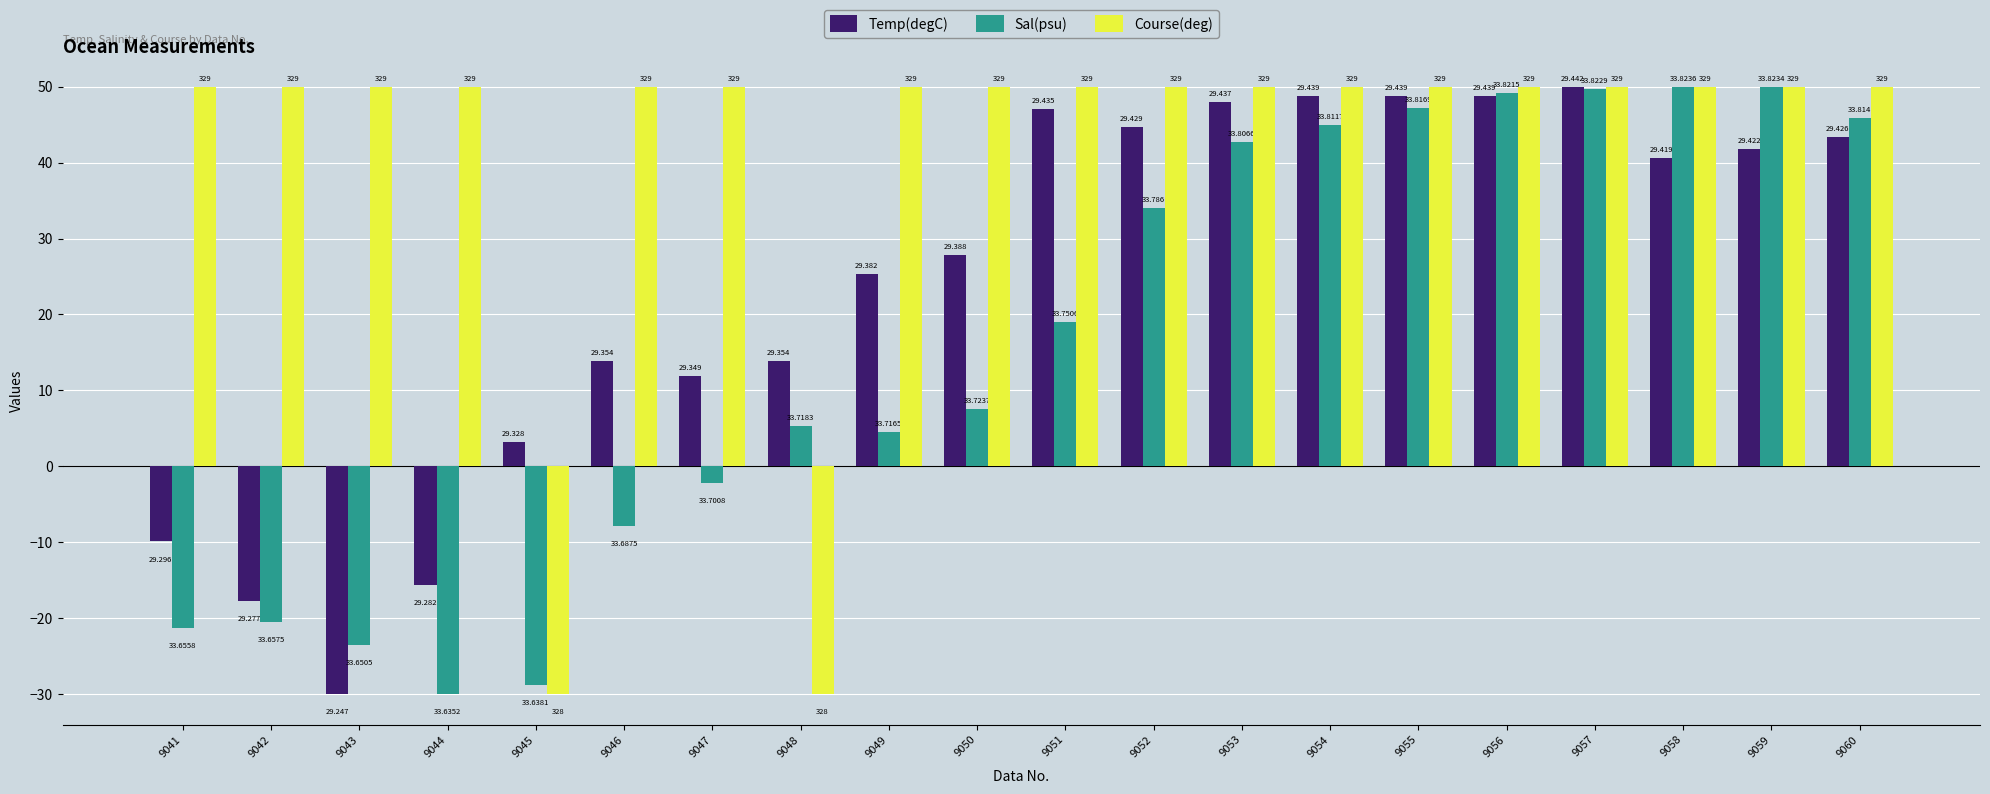

Are the bars horizontal?

No